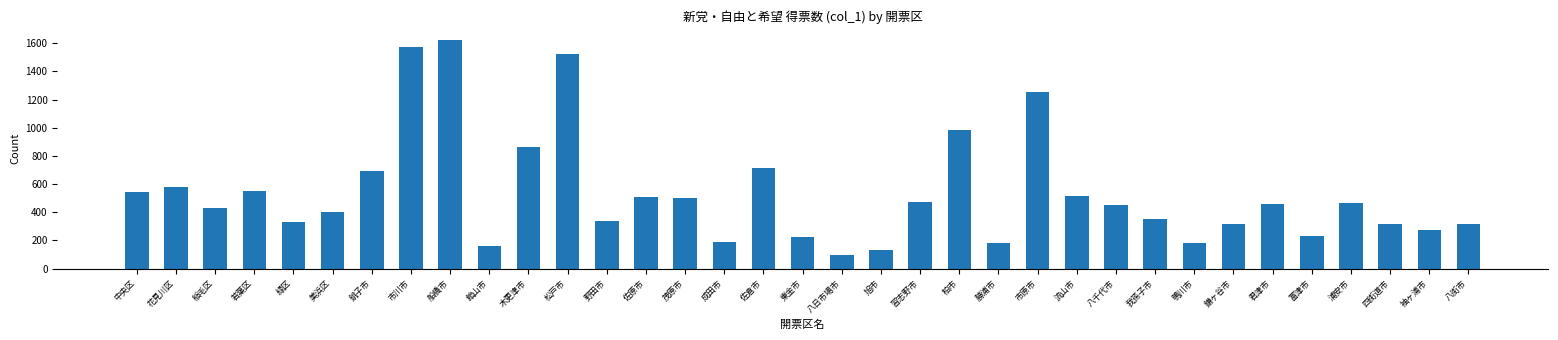

What is the difference between the maximum and minimum values?

1526